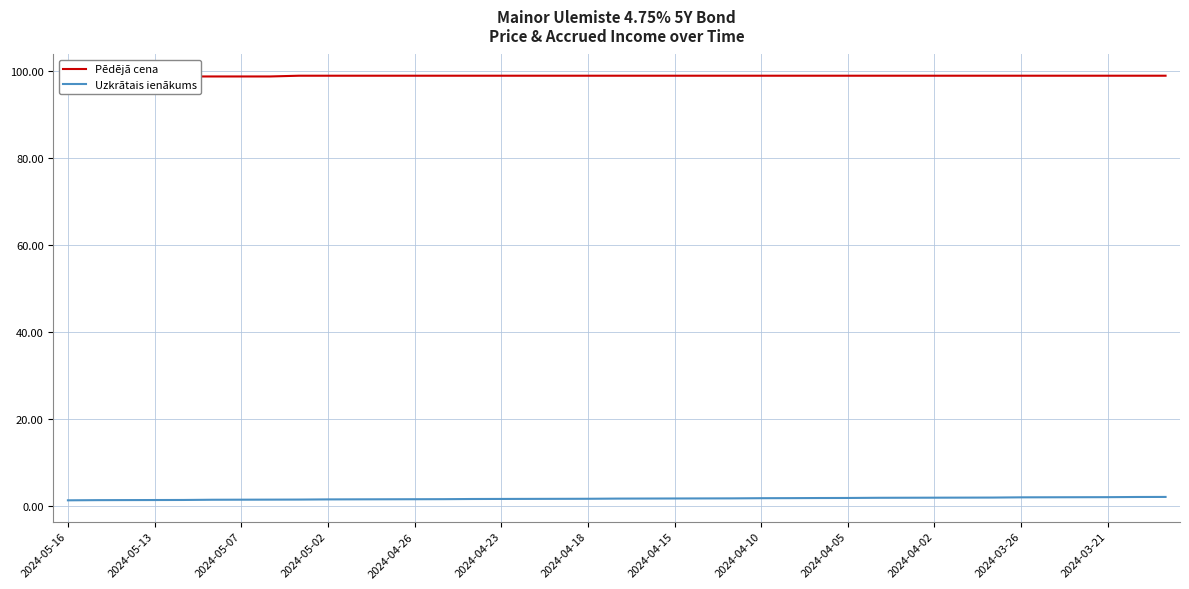

Count the number of categories in the chart.

39